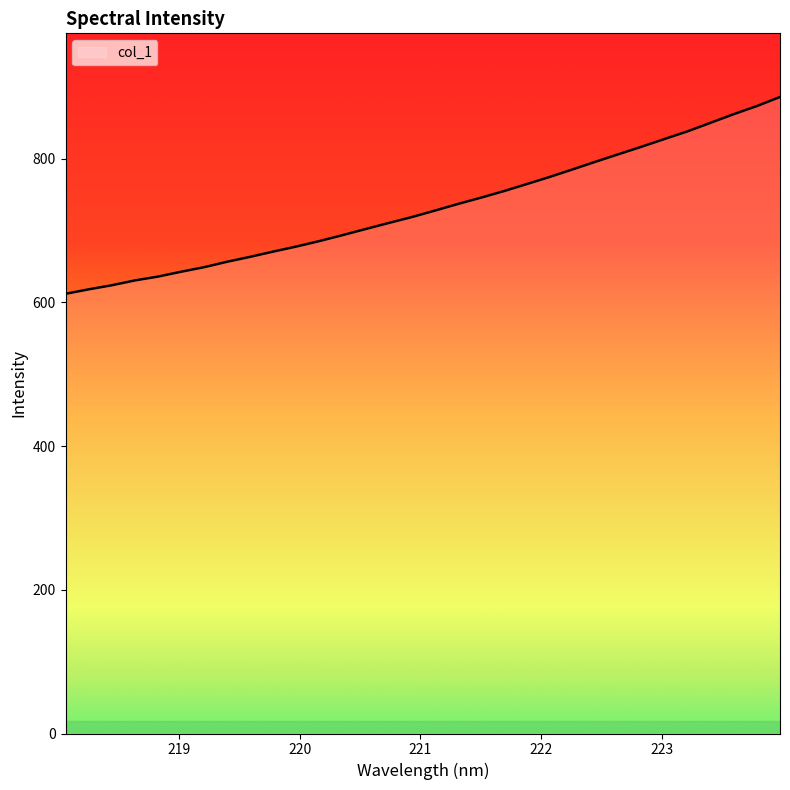

How many lines are shown in the chart?

1